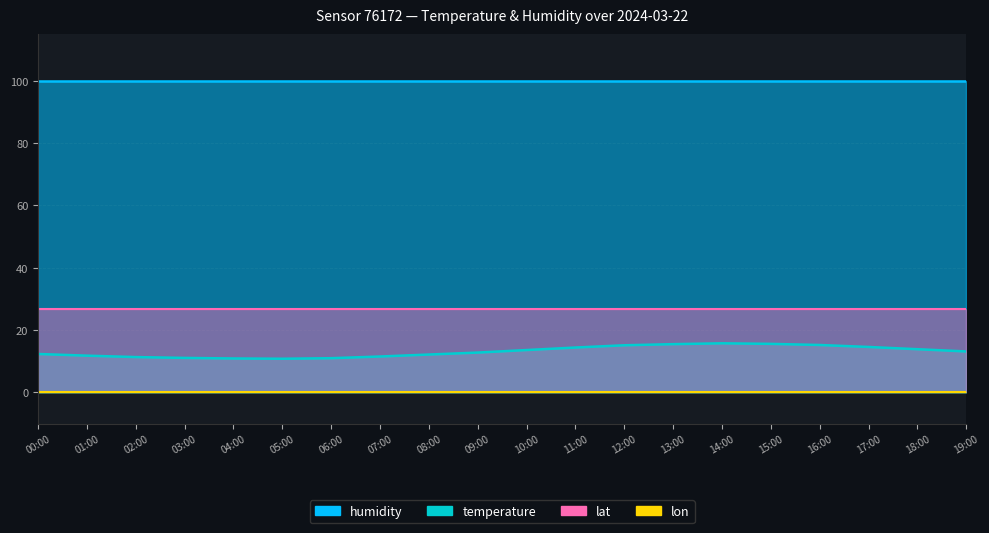

What value does the humidity series have at 08:00?

99.9